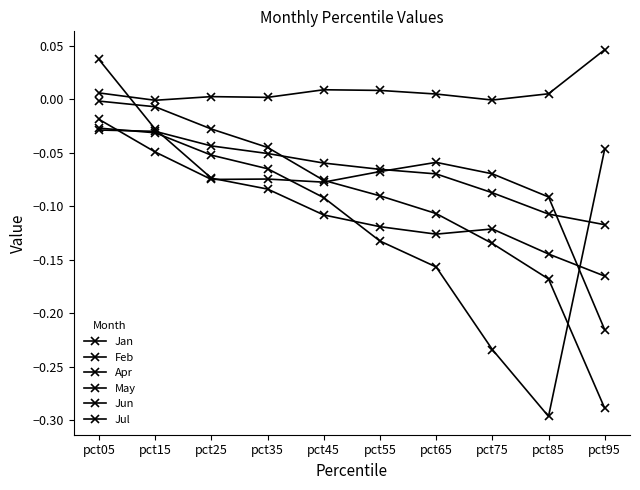

Where is the first local maximum for Jan?

pct25